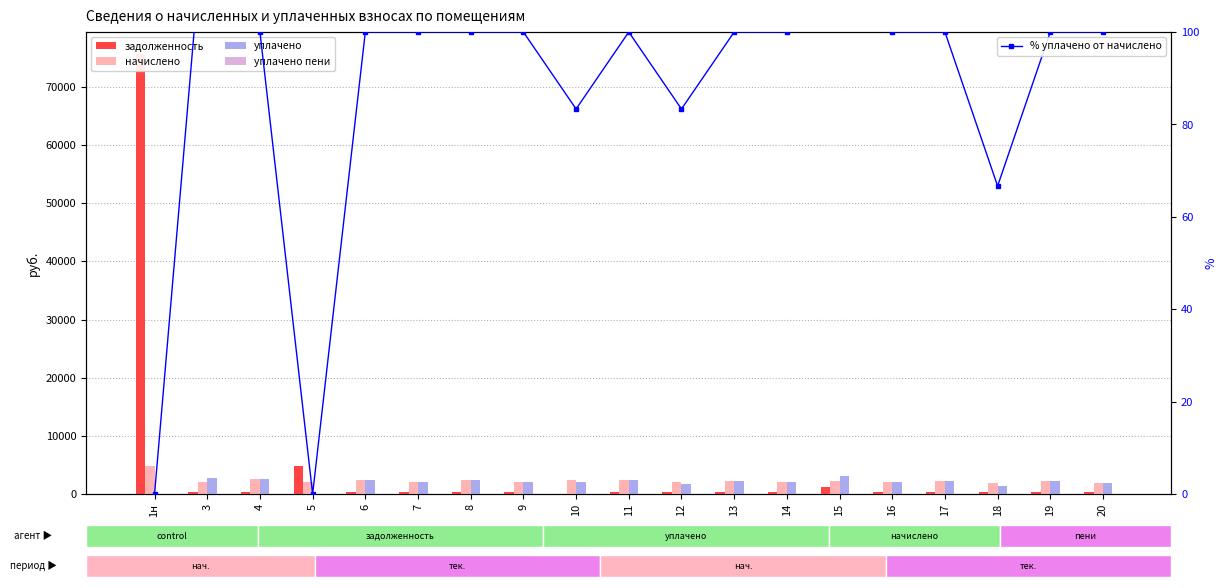

Which series has the largest range (max minus min)?

задолженность